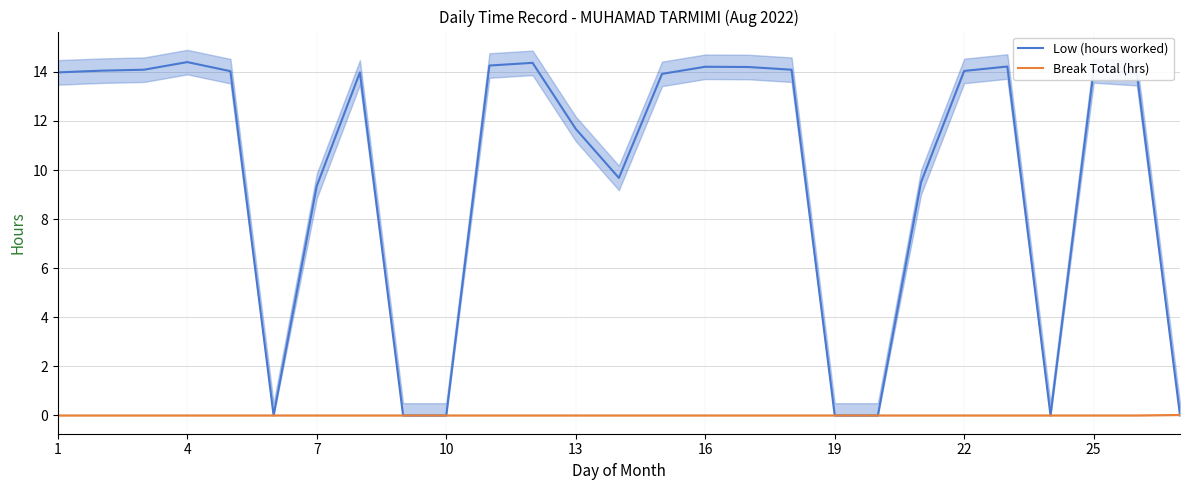

True or false: Low (hours worked) and Break Total (hrs) cross at least once.

True